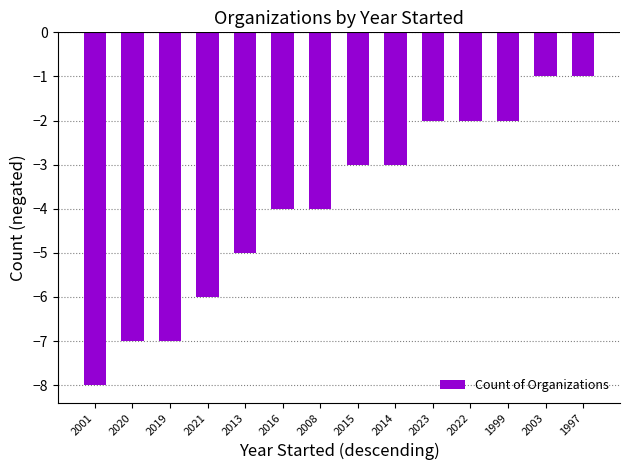

True or false: the data shows -1 at 1997.

True